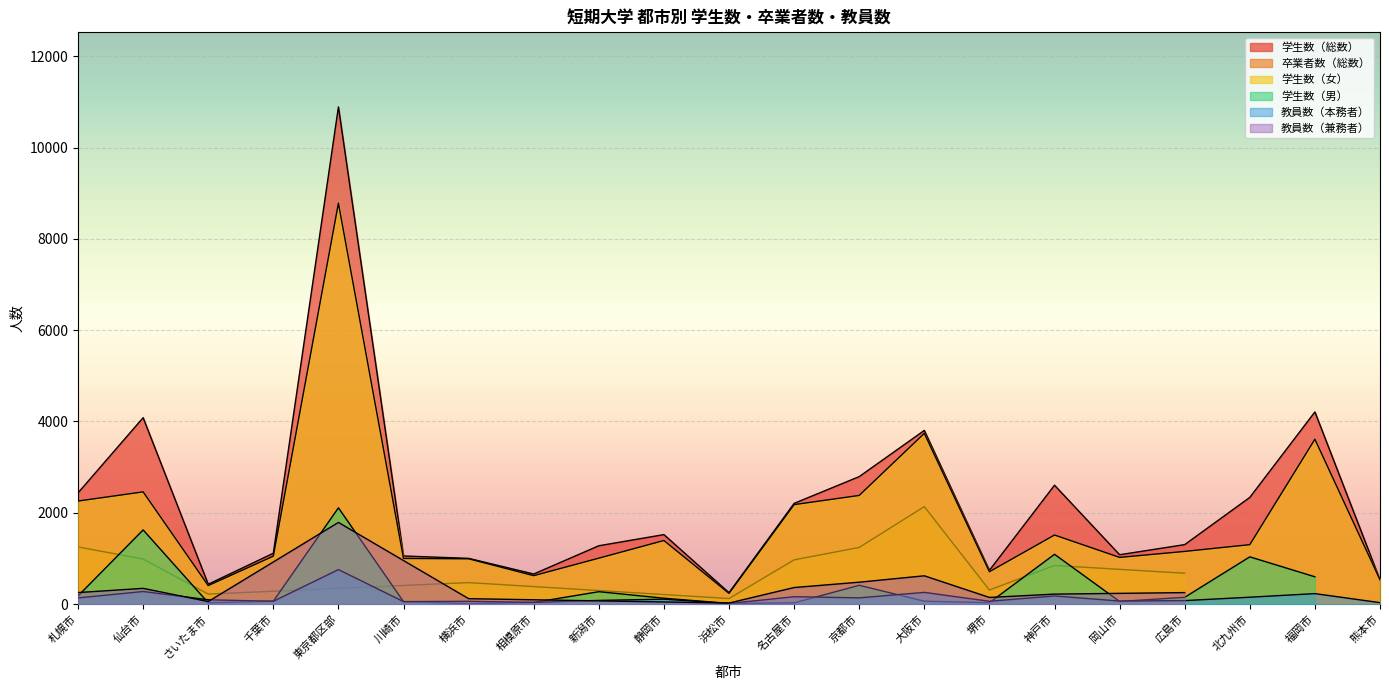

What is the difference between the 教員数（本務者） values at 千葉市 and 静岡市?

46